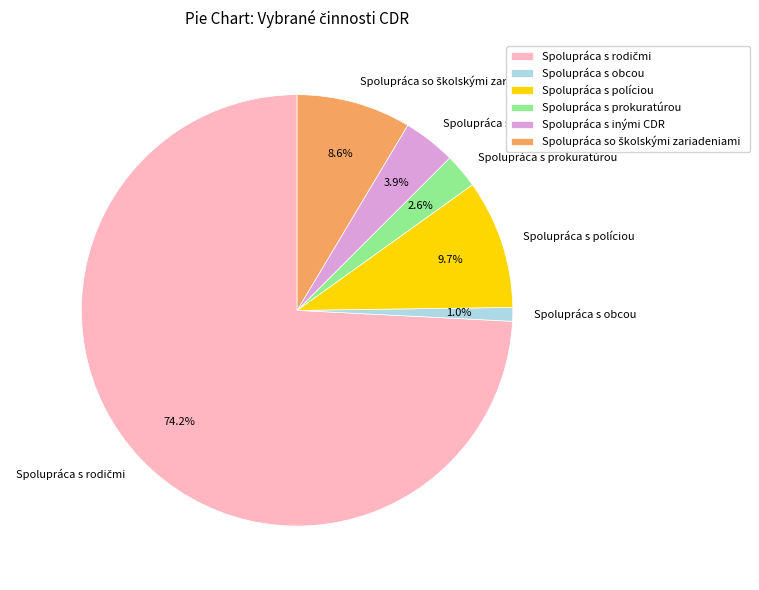

To the nearest percent, what is the difference between the largest and smallest slice percentages?

73%